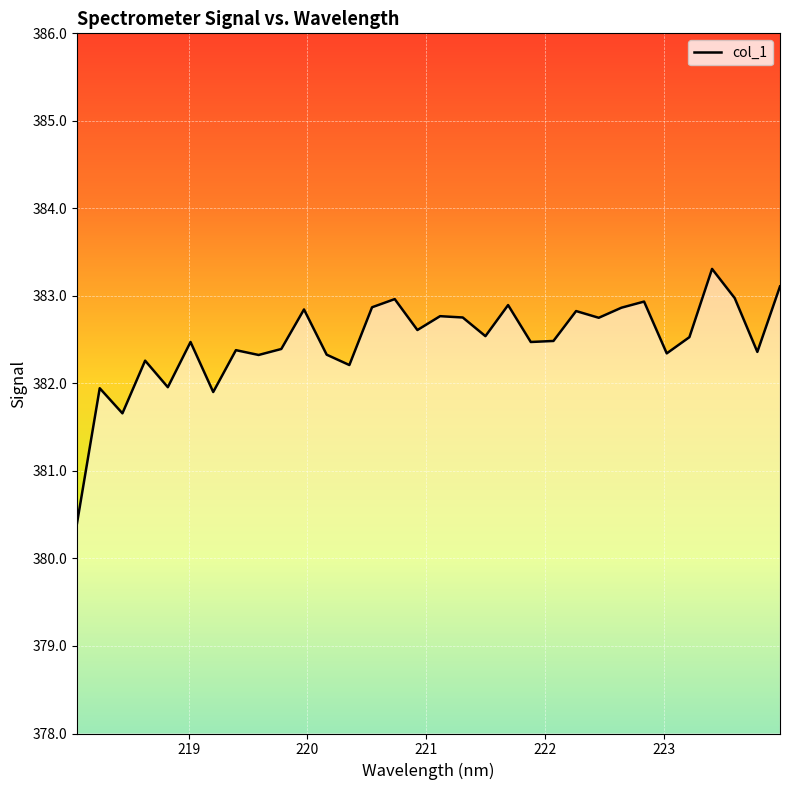

How many distinct data groups are displayed?

1